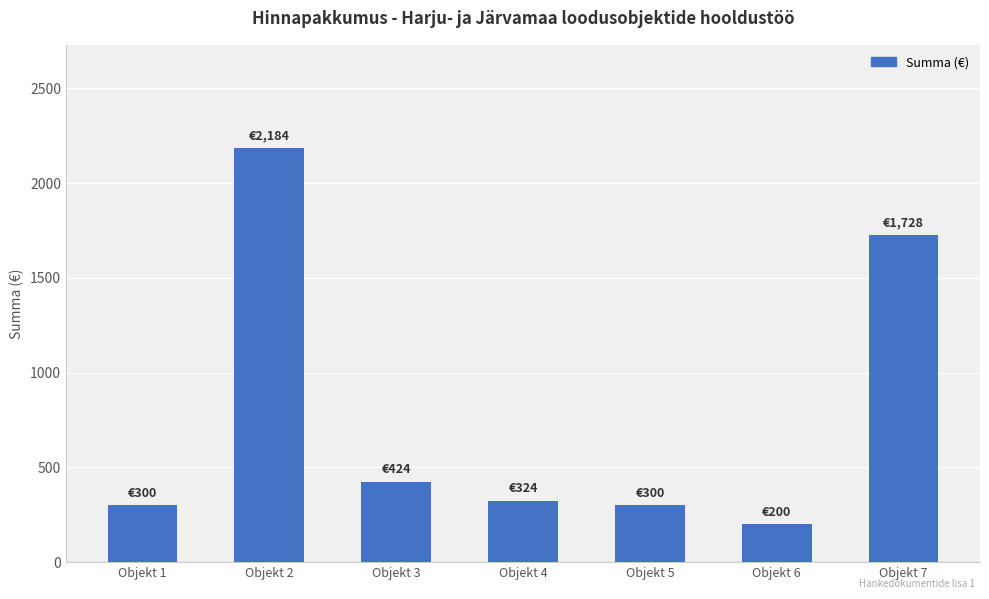

Reading right to left, list all the values displayed in this chart.

Objekt 7=1728	Objekt 6=200	Objekt 5=300	Objekt 4=324	Objekt 3=424	Objekt 2=2184	Objekt 1=300